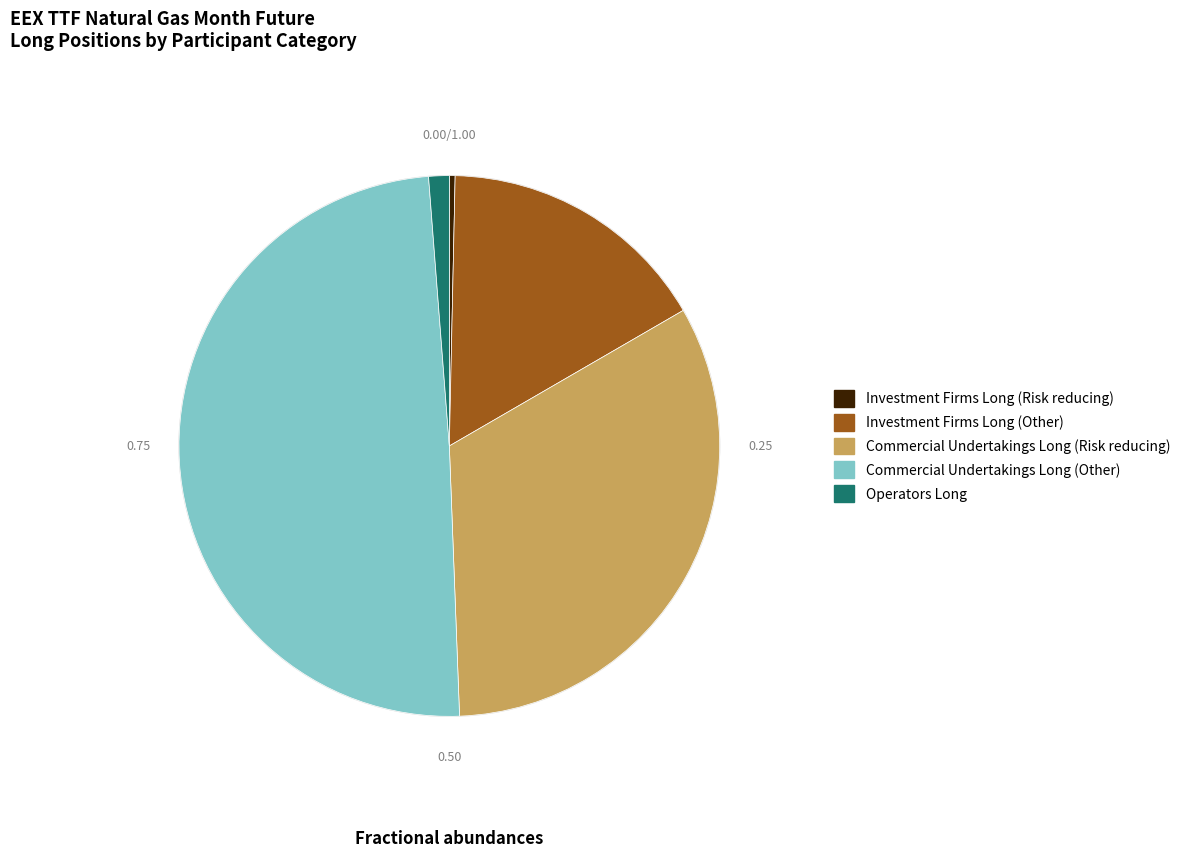

How many segments does this pie chart have?

5